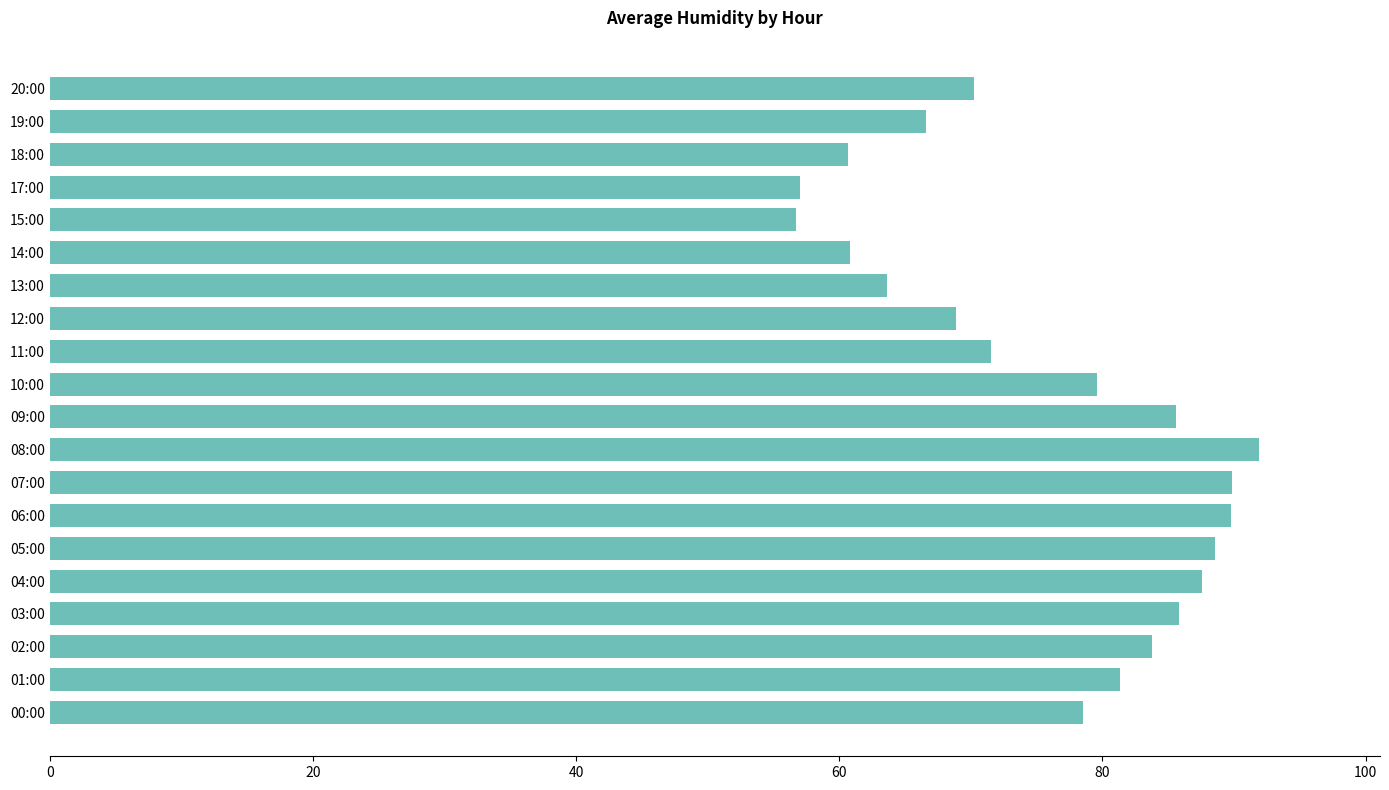

Is it true that the value at 04:00 is 87.6?

True